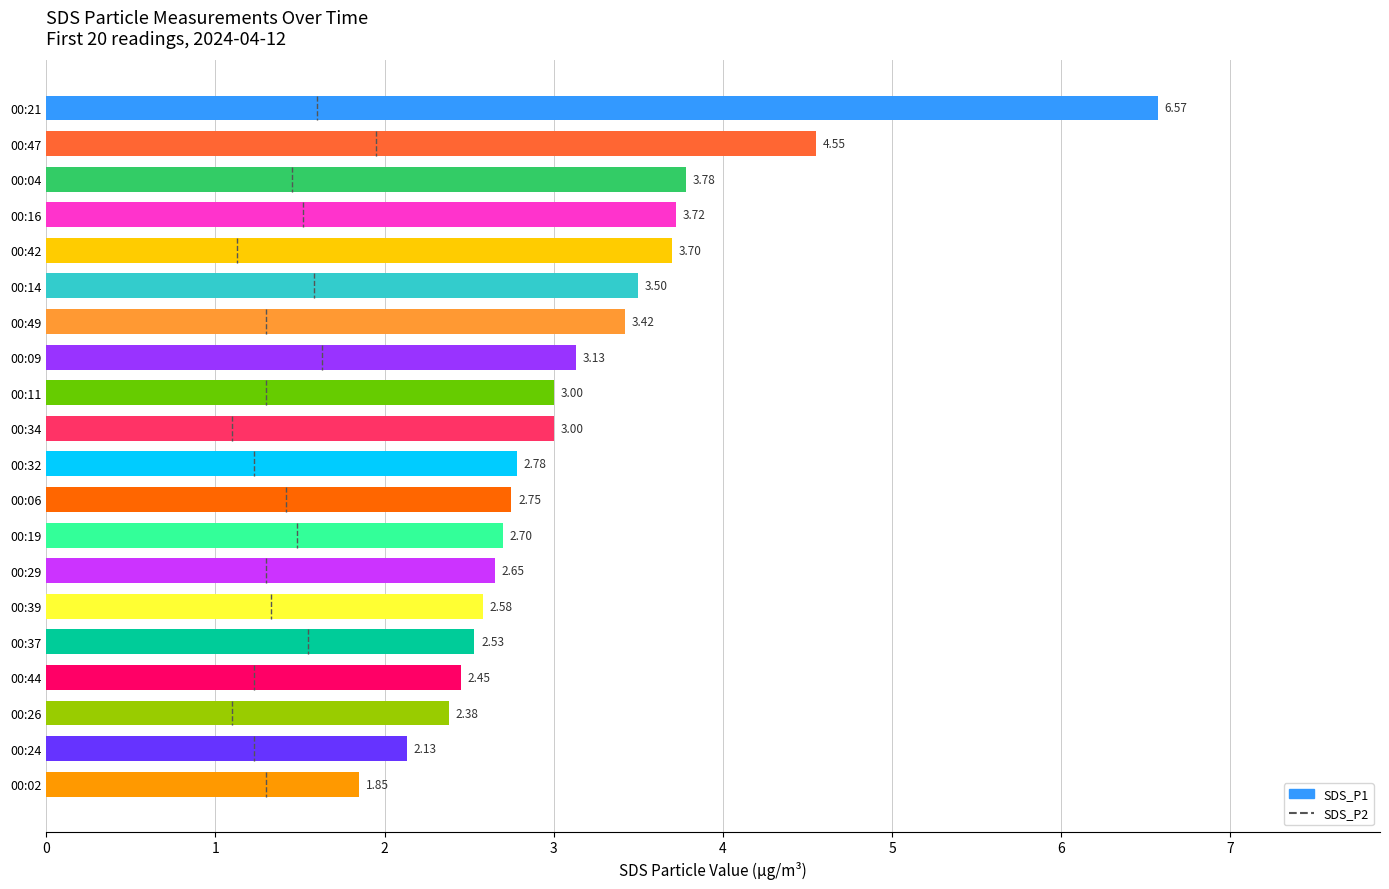

Which has a higher value, 00:02 or 00:04?

00:04